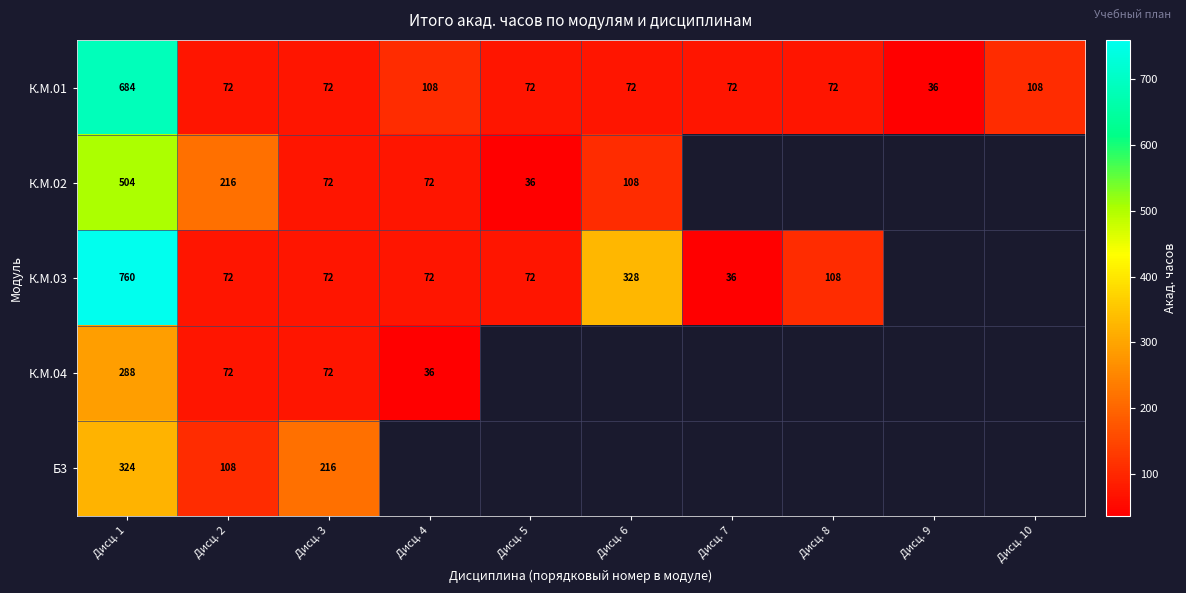

What is the total value across all series at Дисц. 2?

540